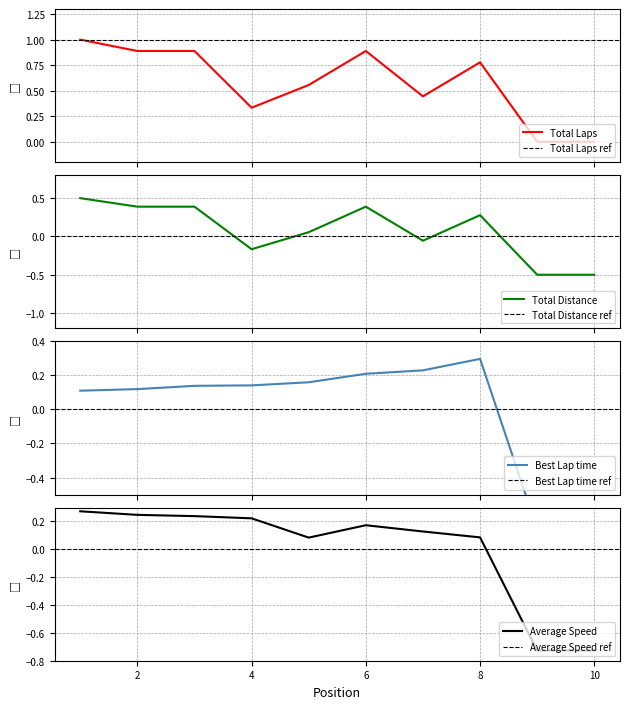

Is the value of Total Laps at 5 greater than the value of Best Speed at 9?

Yes